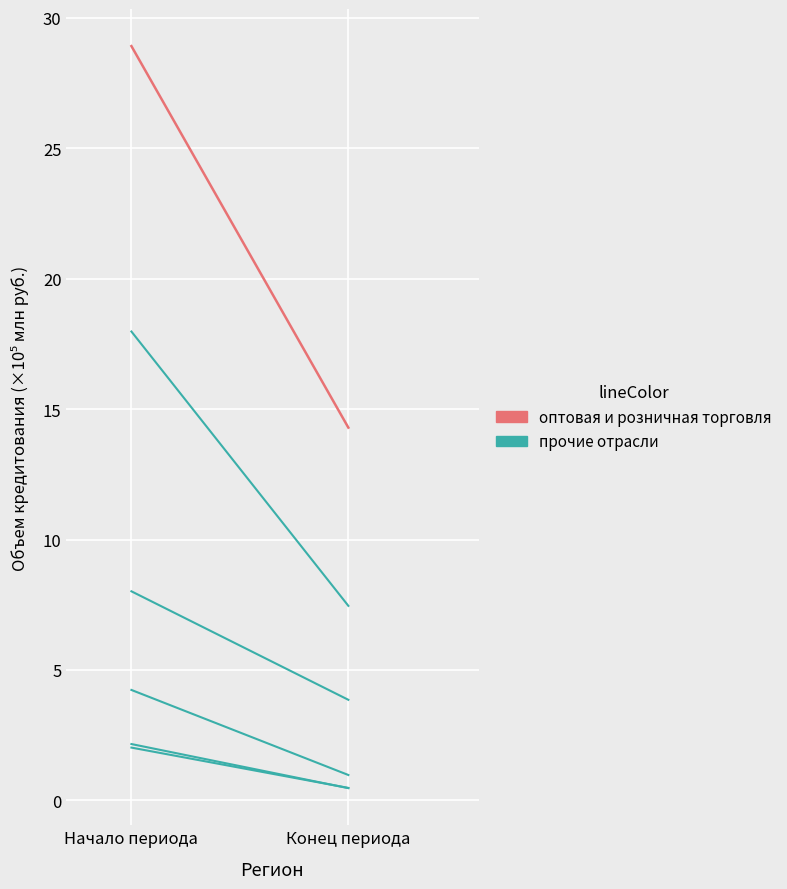

At how many categories does at least one series exceed 22?

1